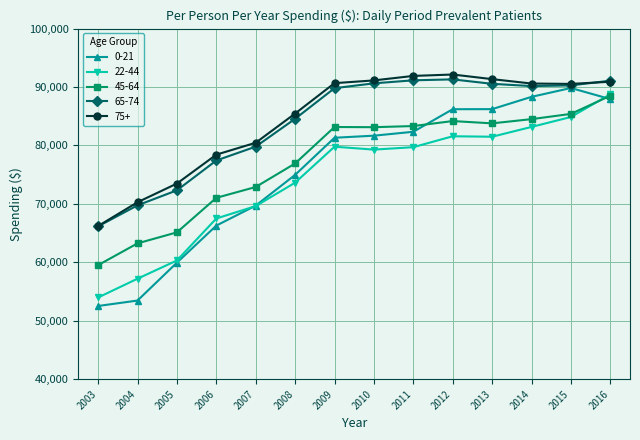

What is the sum of the 75+ values at 2016 and 2009?

181569